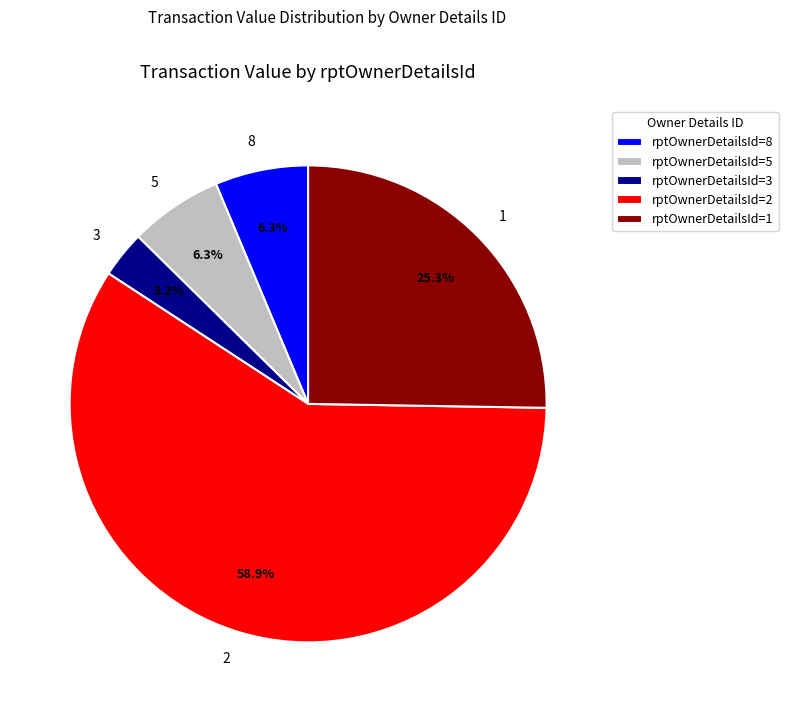

How many slices are in this pie chart?

5